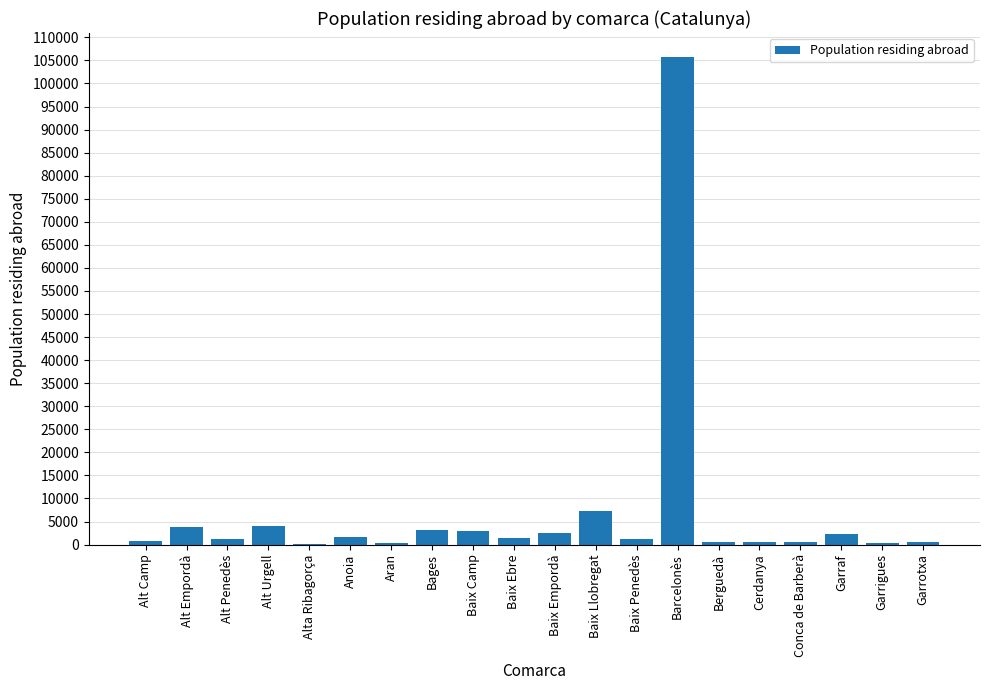

The chart shows a value of 10668 at Baix Llobregat. True or false?

False